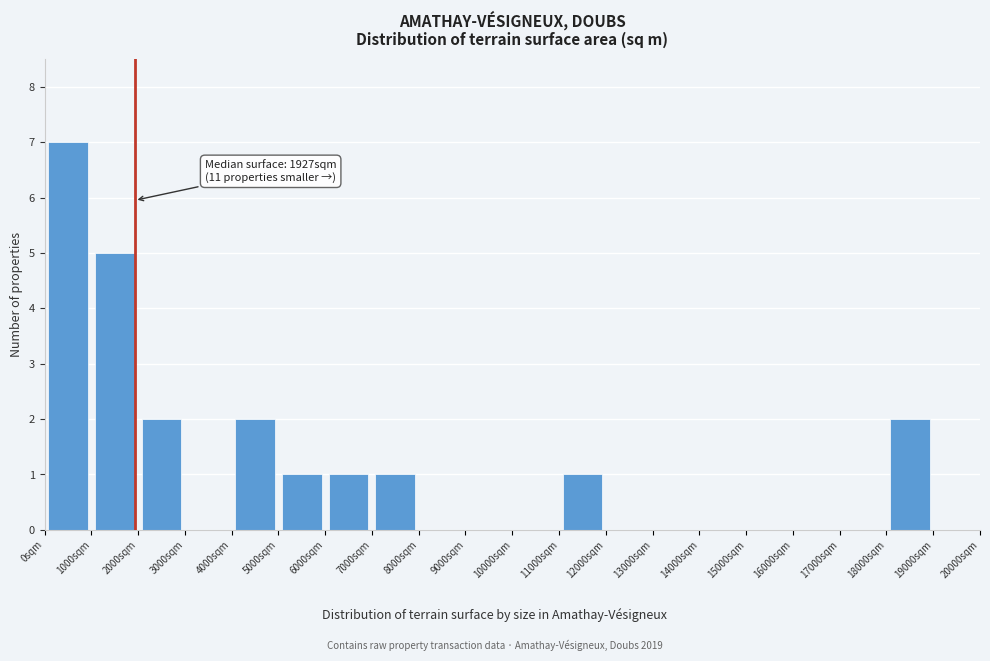

Over which range of the x-axis is the bar tallest?

0 to 1000